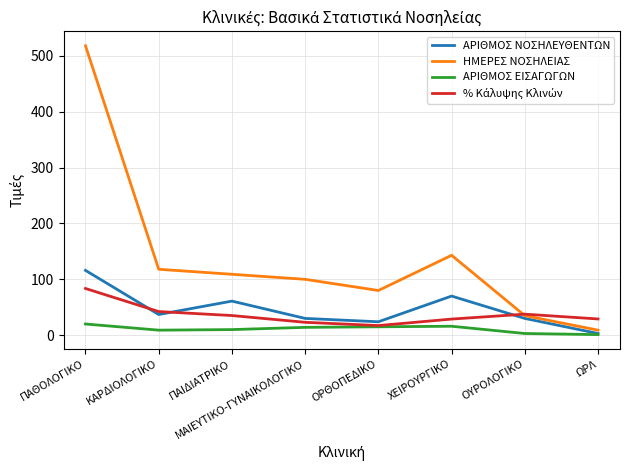

What is the spread (max minus min) of values at ΜΑΙΕΥΤΙΚΟ-ΓΥΝΑΙΚΟΛΟΓΙΚΟ?

86.0